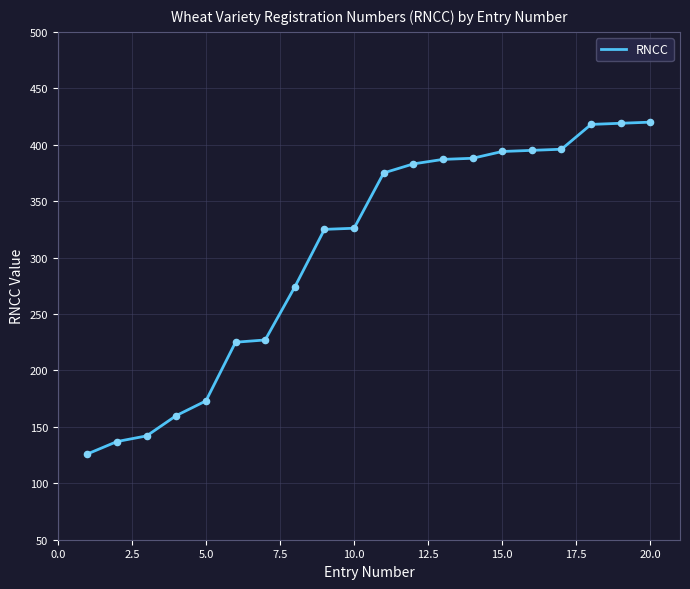

What is the smallest value displayed?

126